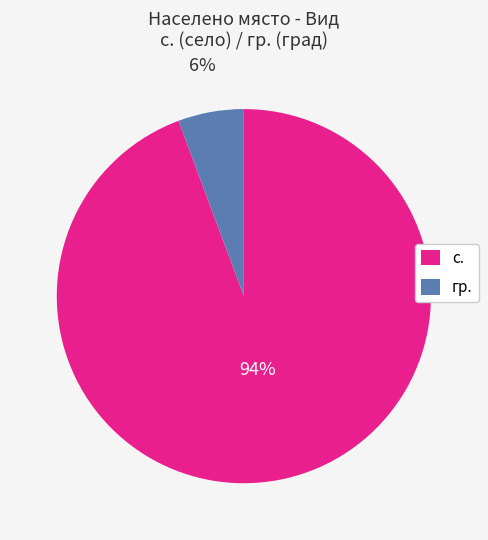

Does гр. represent more than half of the total?

No